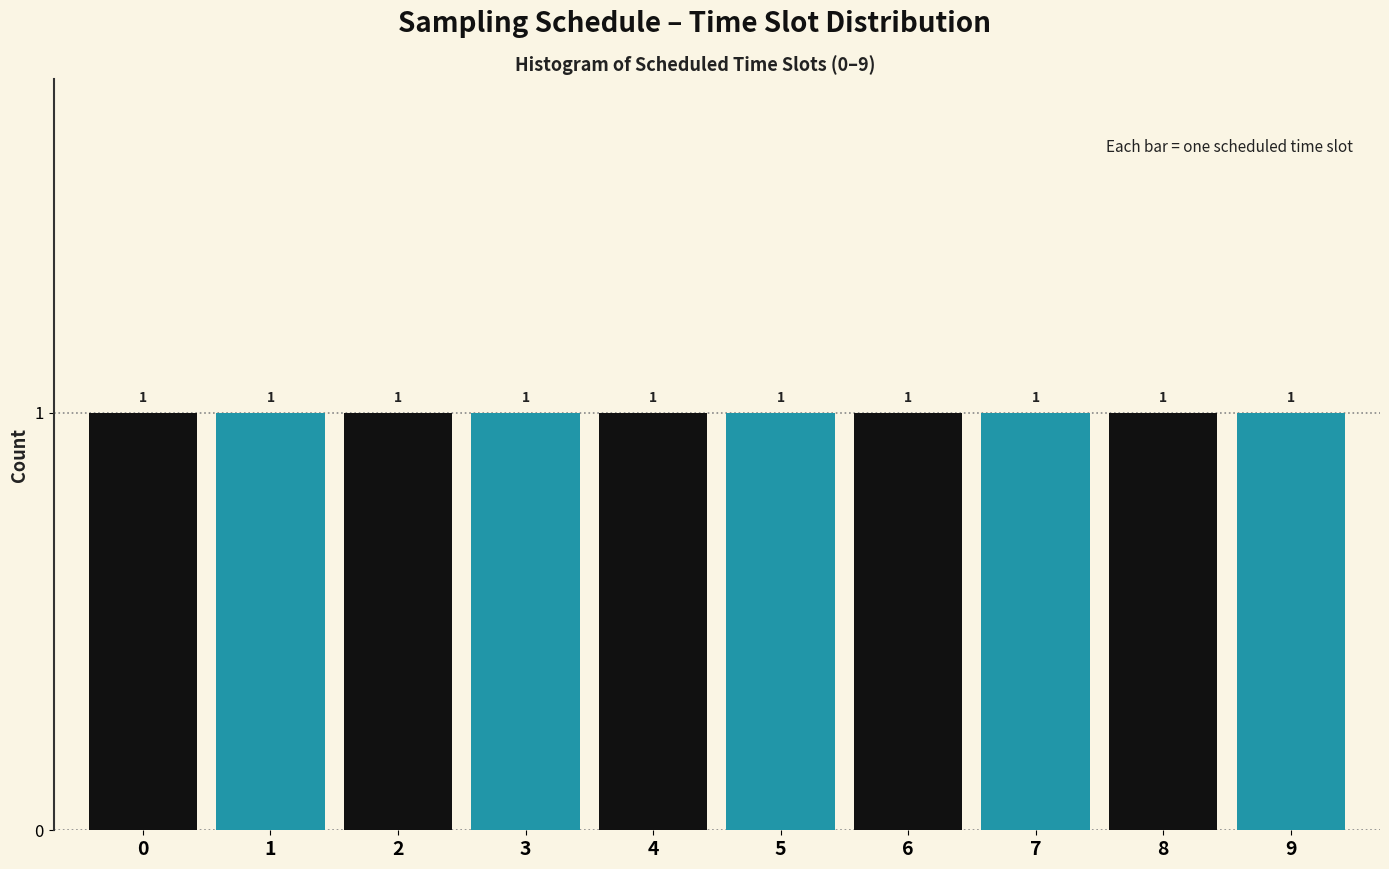

Reading left to right, transcribe this chart: for each bar, give the range it covers on the x-axis and its height.

-0.5 to 0.5: 1
0.5 to 1.5: 1
1.5 to 2.5: 1
2.5 to 3.5: 1
3.5 to 4.5: 1
4.5 to 5.5: 1
5.5 to 6.5: 1
6.5 to 7.5: 1
7.5 to 8.5: 1
8.5 to 9.5: 1